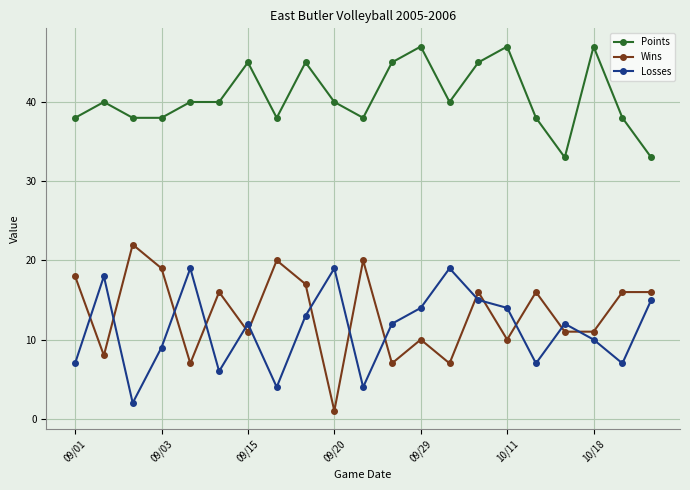

What is the sum of all Losses values?

238